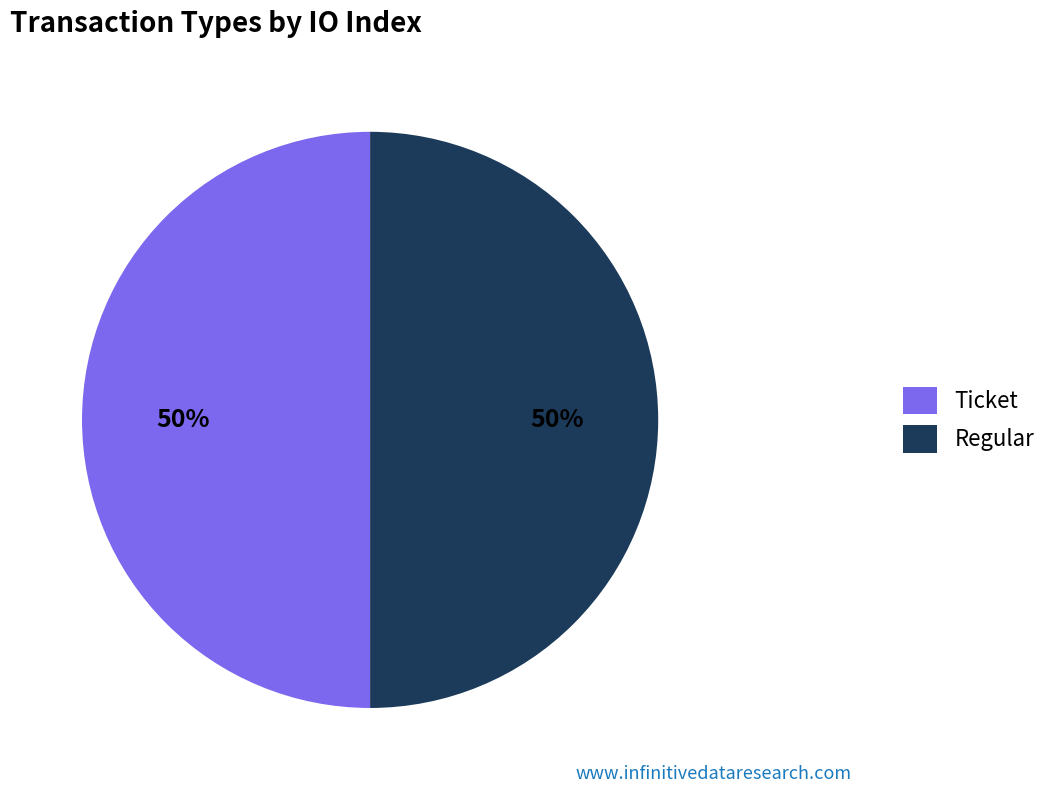

To the nearest percent, what is the difference between the largest and smallest slice percentages?

0%